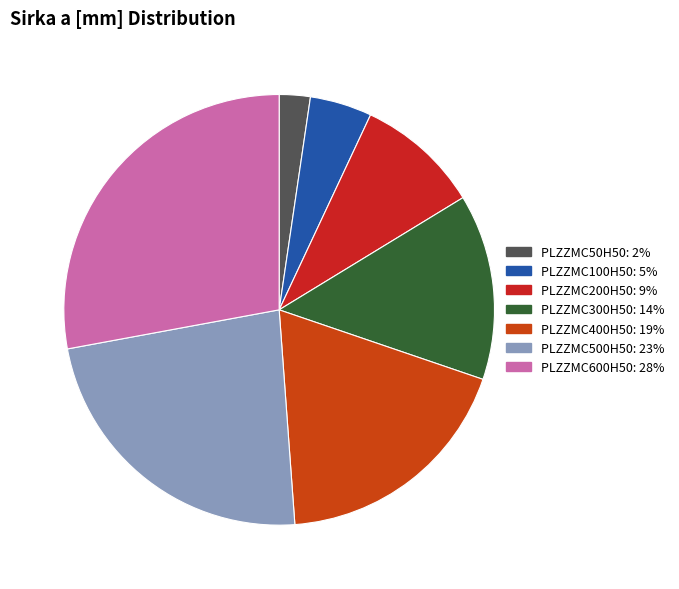

Is PLZZMC50H50 the majority of the pie?

No